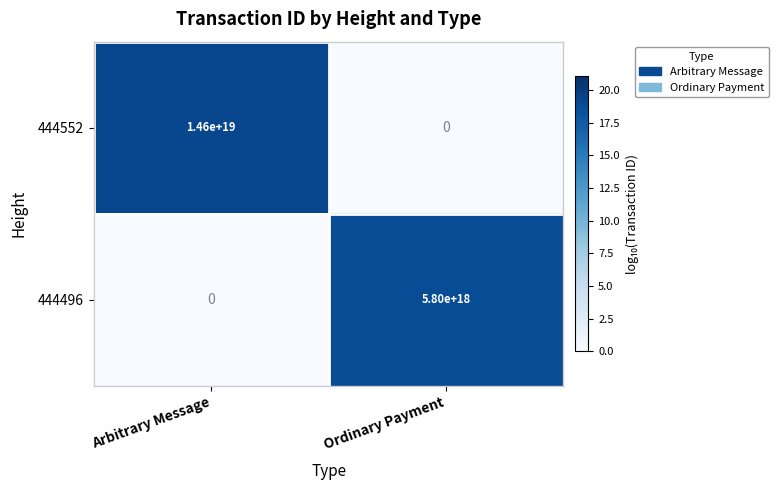

Is the value of 444496 at Arbitrary Message greater than the value of 444552 at Arbitrary Message?

No